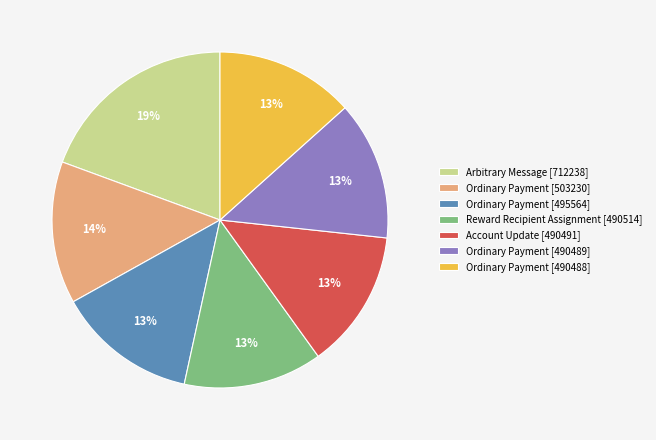

Is the sum of Ordinary Payment [503230] and Arbitrary Message [712238] greater than half?

No